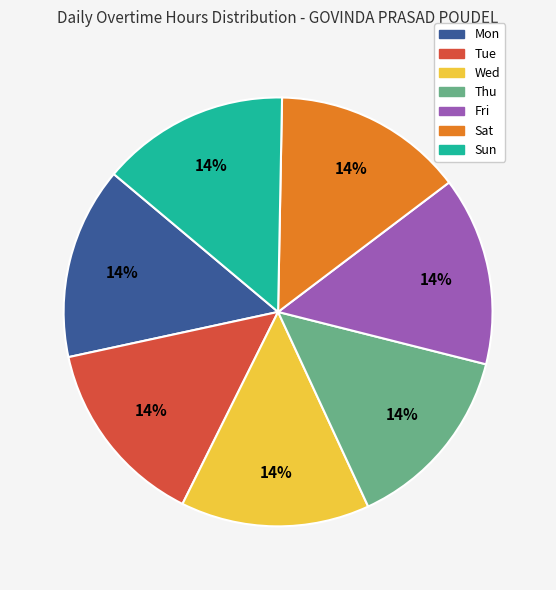

What percentage is the Mon slice, to the nearest percent?

14%